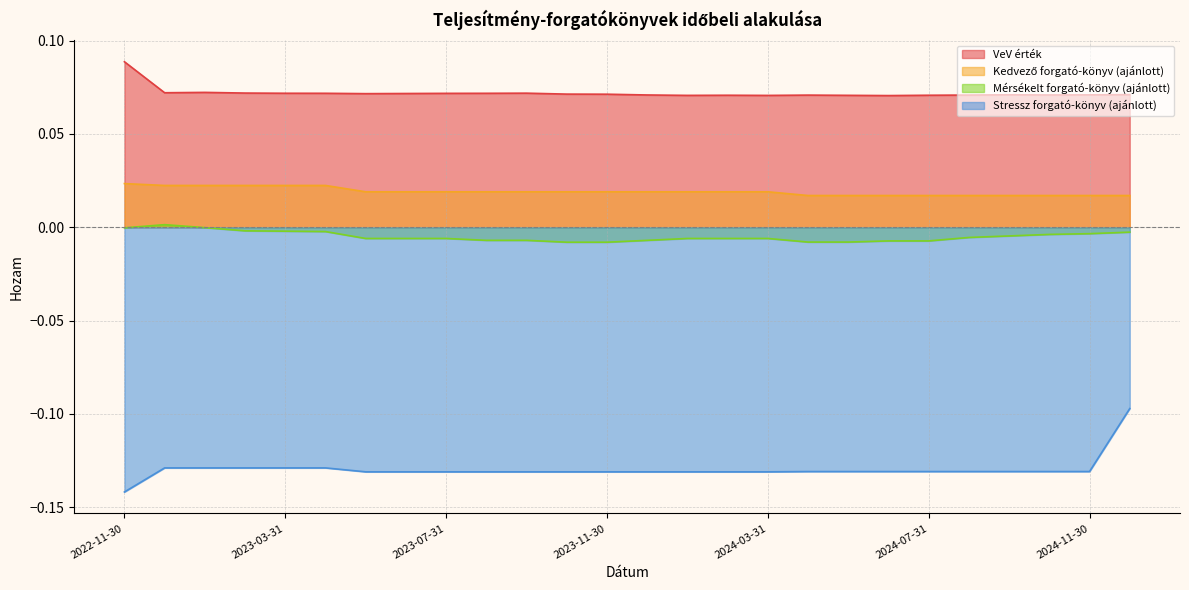

Reading left to right, what are all the values shown in this chart?

VeV érték: 0.1	0.1	0.1	0.1	0.1	0.1	0.1	0.1	0.1	0.1	0.1	0.1	0.1	0.1	0.1	0.1	0.1	0.1	0.1	0.1	0.1	0.1	0.1	0.1	0.1	0.1
Kedvező forgató-könyv (ajánlott): 0.0	0.0	0.0	0.0	0.0	0.0	0.0	0.0	0.0	0.0	0.0	0.0	0.0	0.0	0.0	0.0	0.0	0.0	0.0	0.0	0.0	0.0	0.0	0.0	0.0	0.0
Mérsékelt forgató-könyv (ajánlott): -0.0	0.0	-0.0	-0.0	-0.0	-0.0	-0.0	-0.0	-0.0	-0.0	-0.0	-0.0	-0.0	-0.0	-0.0	-0.0	-0.0	-0.0	-0.0	-0.0	-0.0	-0.0	-0.0	-0.0	-0.0	-0.0
Stressz forgató-könyv (ajánlott): -0.1	-0.1	-0.1	-0.1	-0.1	-0.1	-0.1	-0.1	-0.1	-0.1	-0.1	-0.1	-0.1	-0.1	-0.1	-0.1	-0.1	-0.1	-0.1	-0.1	-0.1	-0.1	-0.1	-0.1	-0.1	-0.1